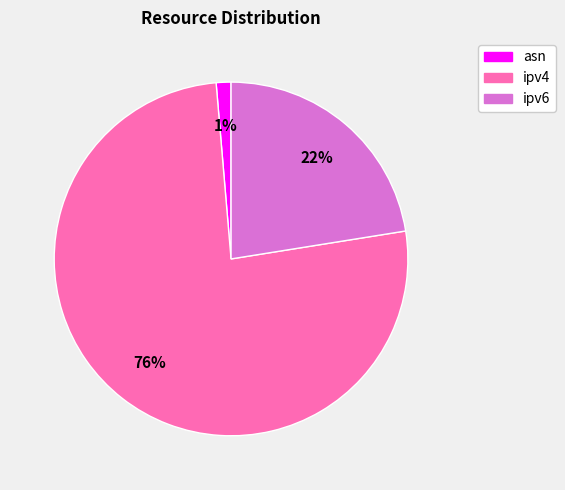

To the nearest percent, what is the average slice percentage?

33%